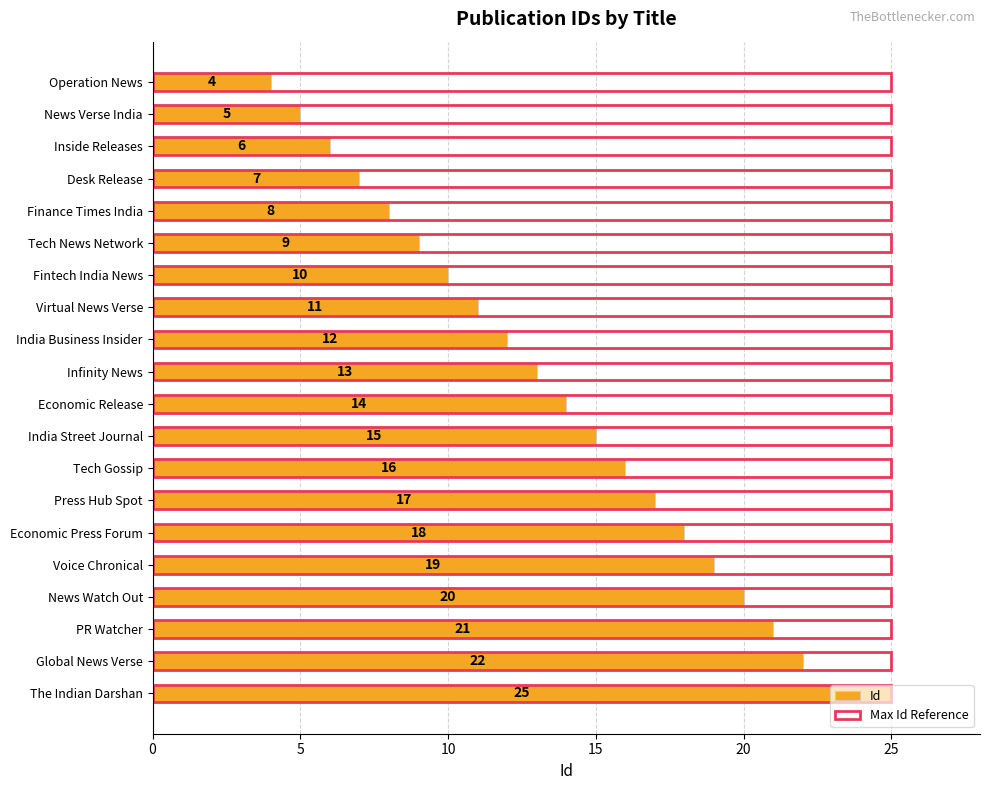

Is it true that Id equals 2.8 at Inside Releases?

False